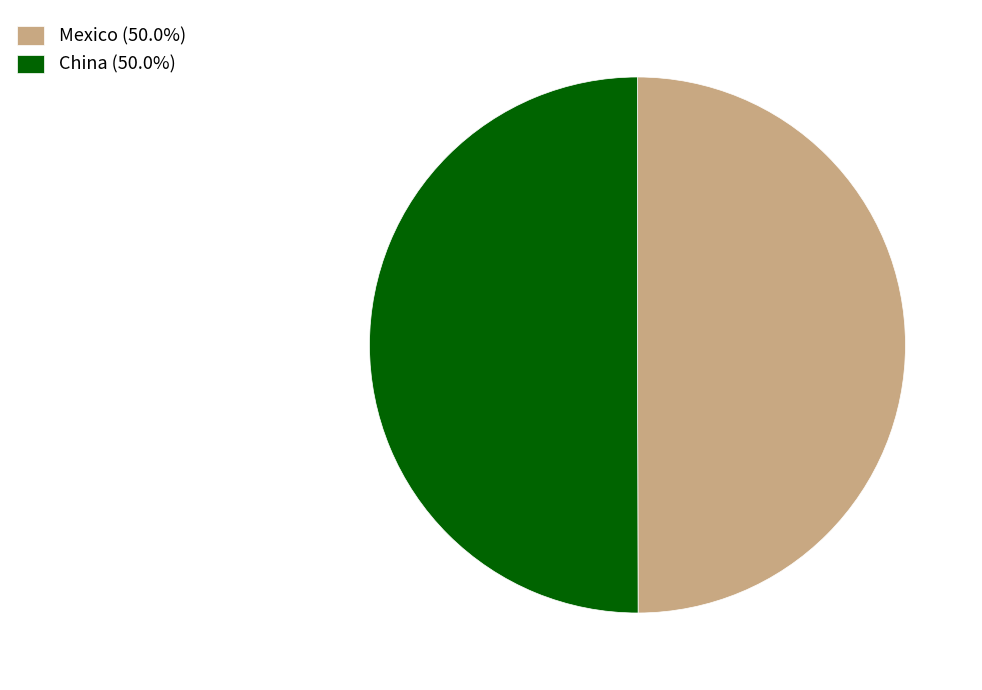

What is the ratio of the value at Mexico (50.0%) to the value at China (50.0%)?

1.0